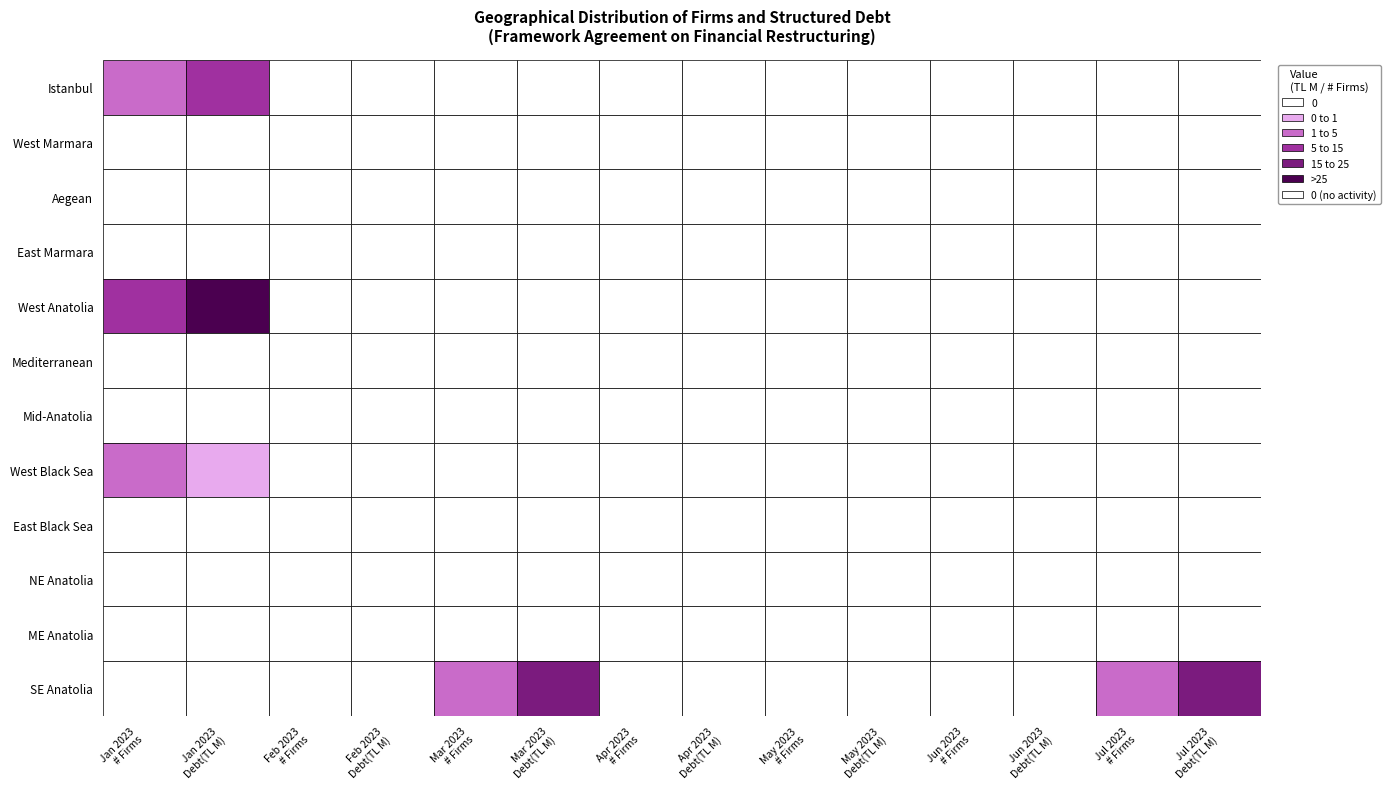

The value of Aegean at 13 is 0.0. True or false?

True